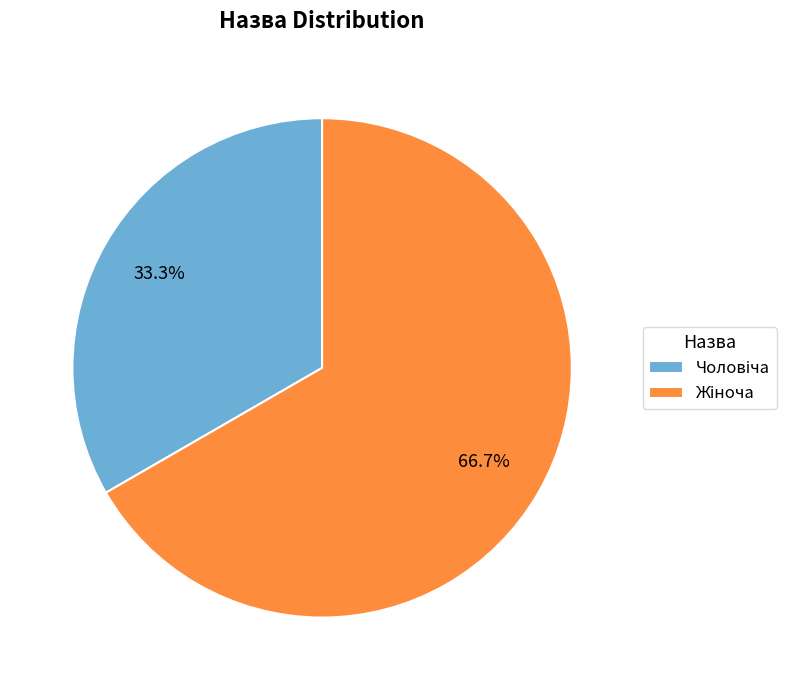

How many segments does this pie chart have?

2